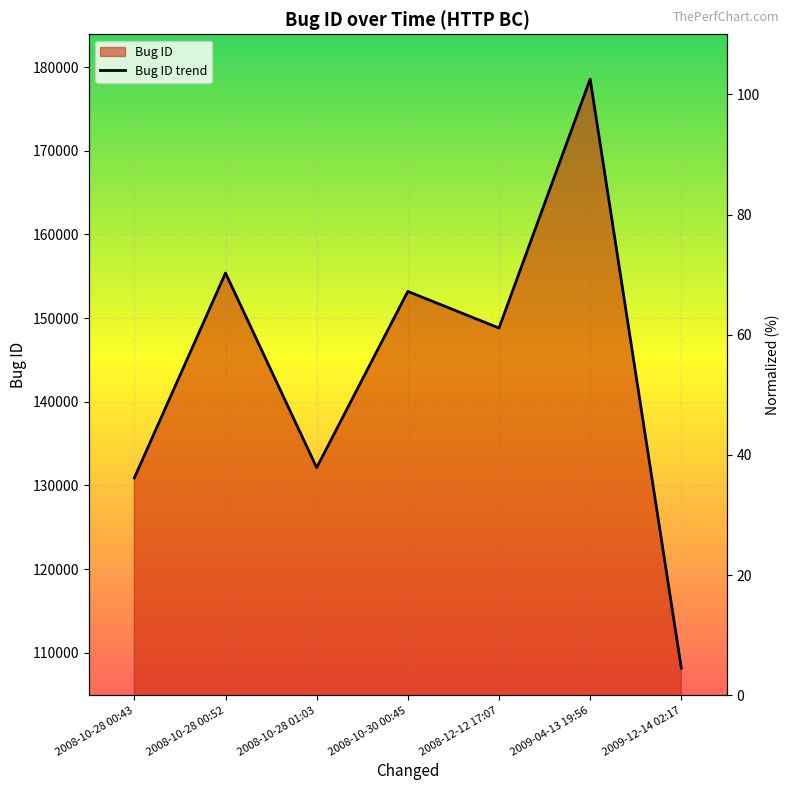

How many lines are shown in the chart?

1